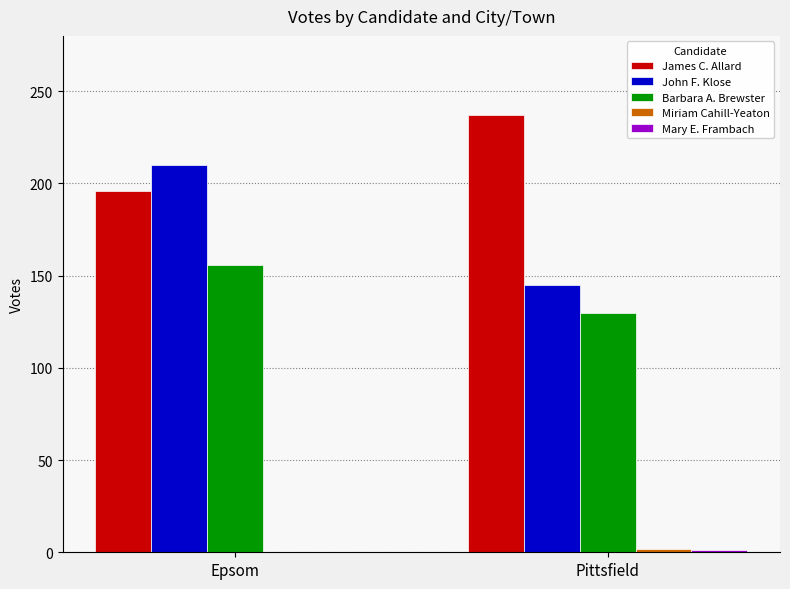

At which category is the sum across all series the highest?

Epsom